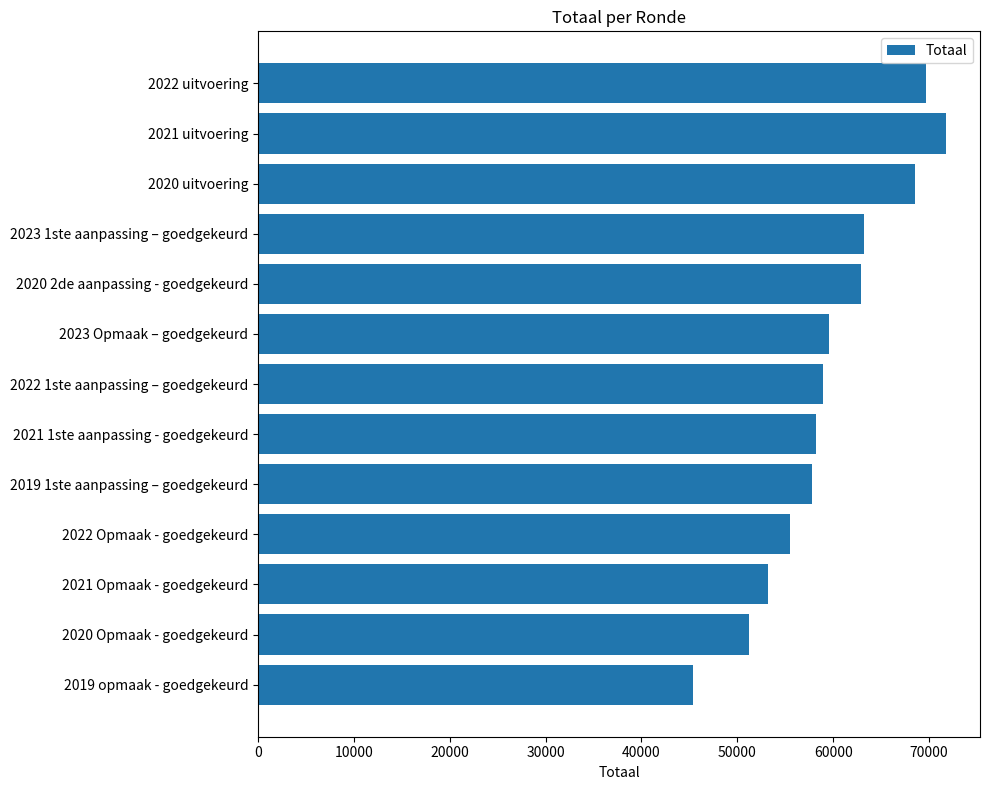

What is the value of the 12th bar from the top?

51252